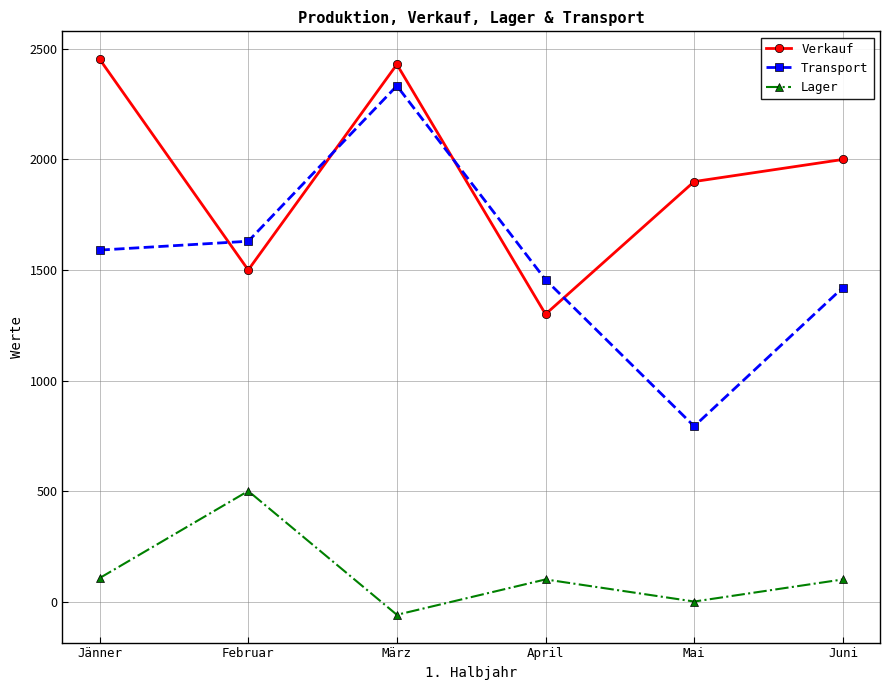

The value of Lager at März is -60. True or false?

True